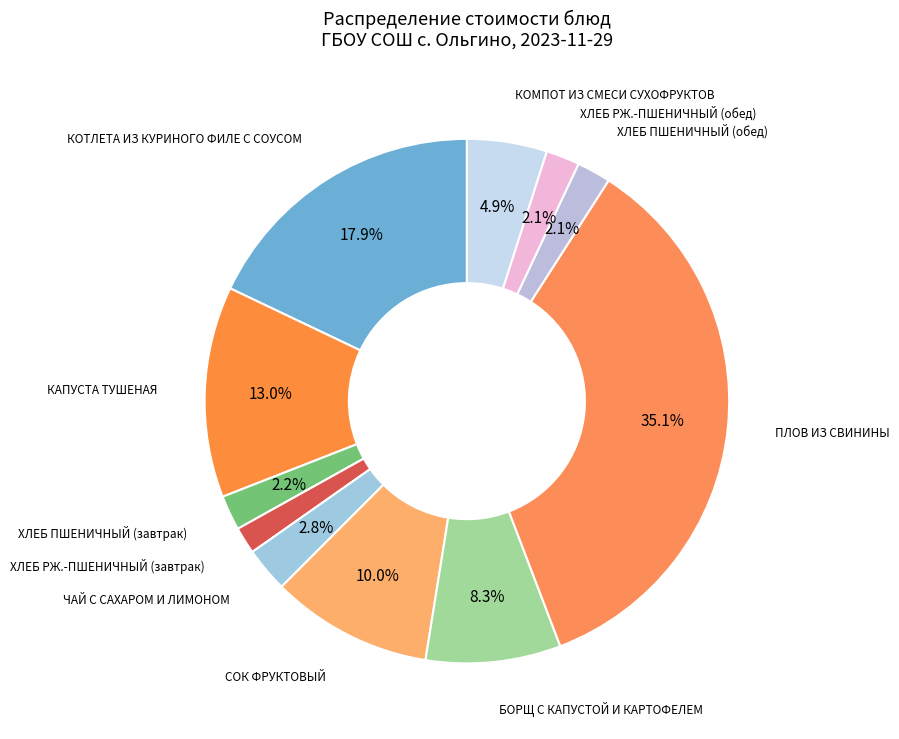

How many slices are in this pie chart?

11